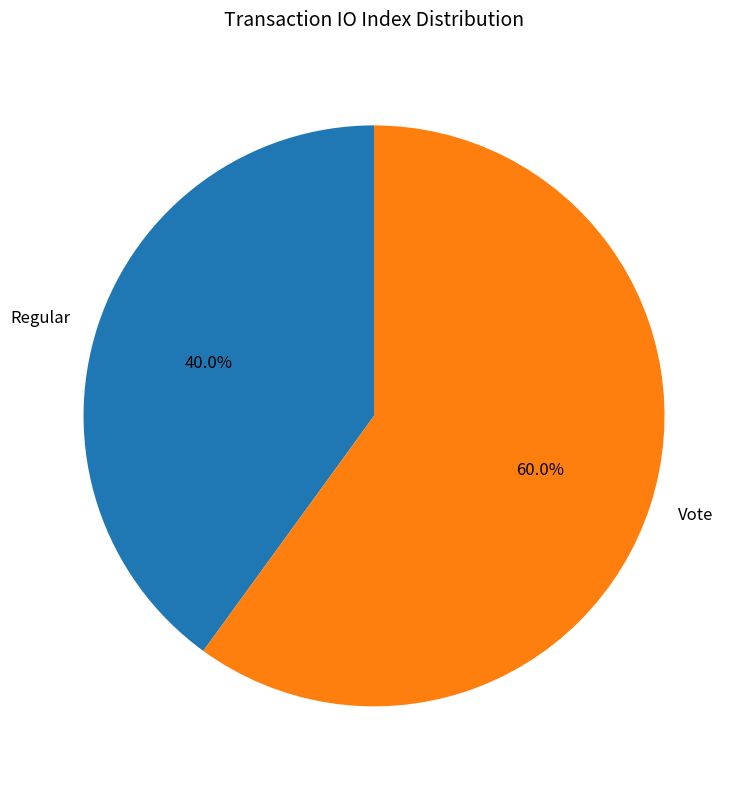

To the nearest percent, what percentage of the pie is Regular?

40%